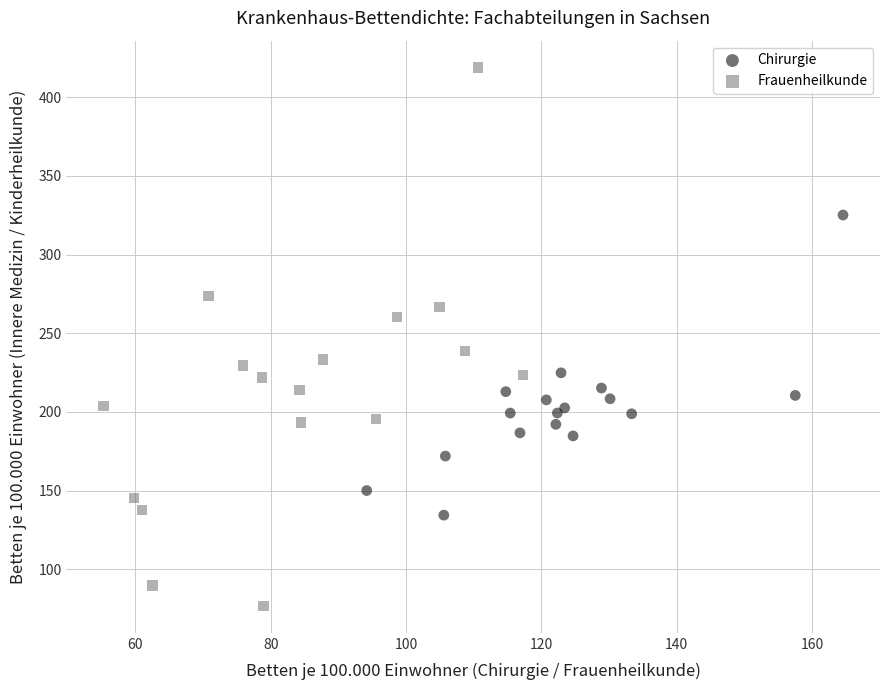

Which series contains the lowest Y value?

Frauenheilkunde